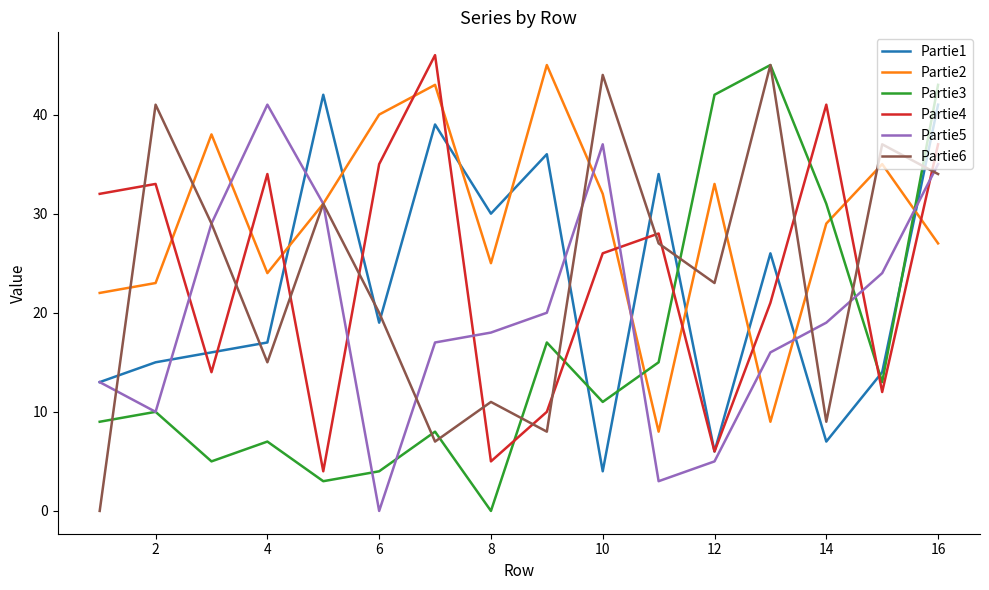

What is the greatest value displayed?

46